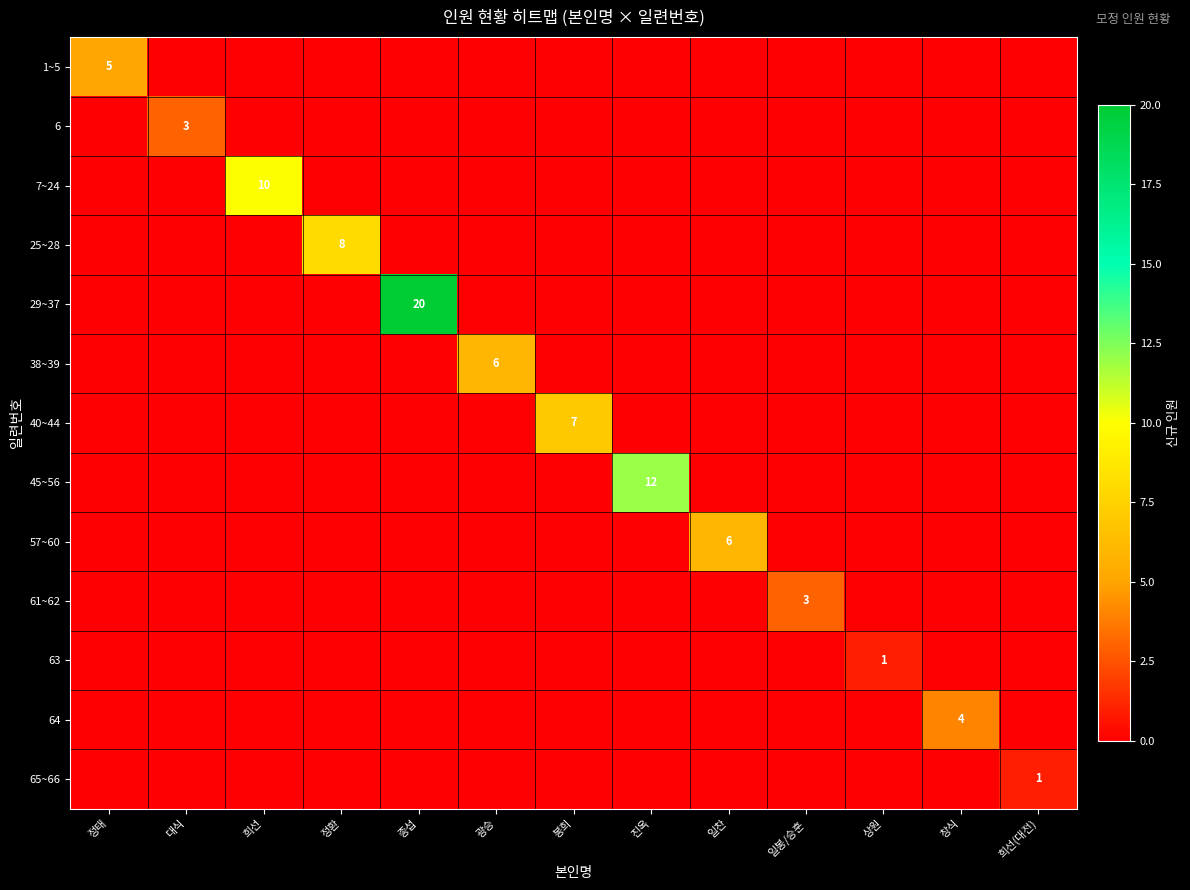

True or false: 1~5 has a value of 5 at 정태.

True